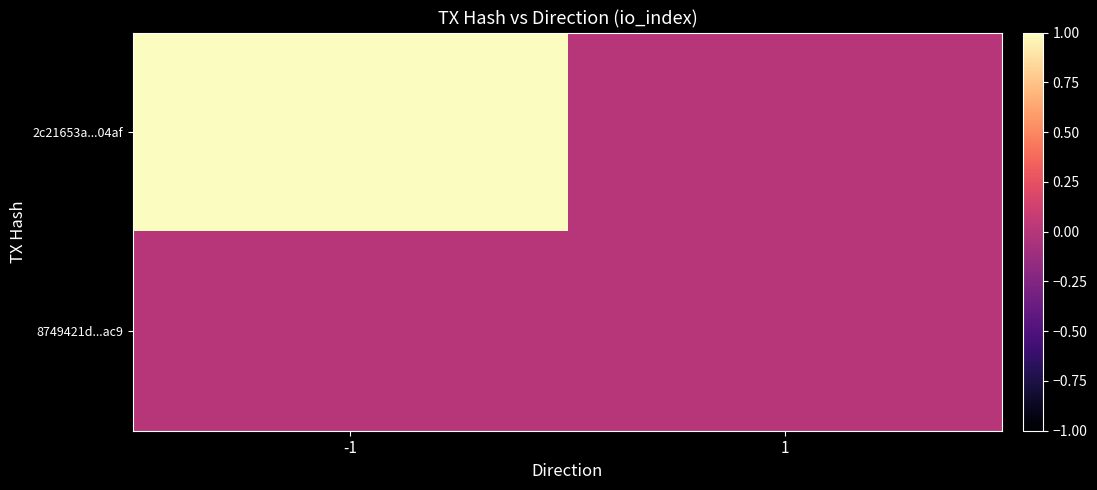

At which category is the sum across all series the highest?

-1